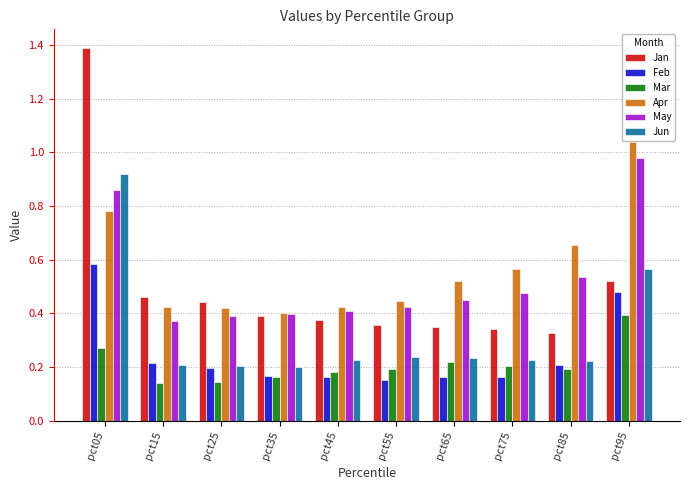

At pct55, list the series in order from smallest to largest.

Feb, Mar, Jun, Jan, May, Apr